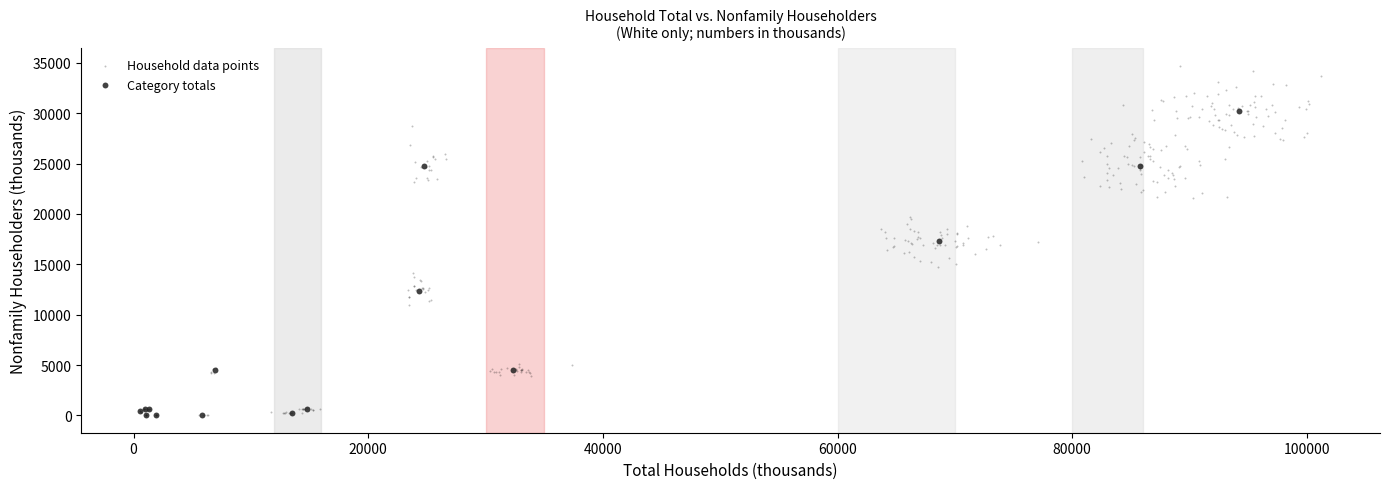

Which series reaches the maximum Y coordinate?

Household data points